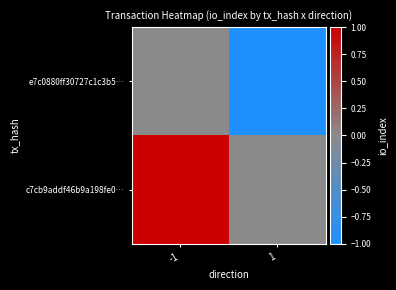

List the series in order of their peak value, lowest first.

e7c0880ff30727c1c3b5…, c7cb9addf46b9a198fe0…